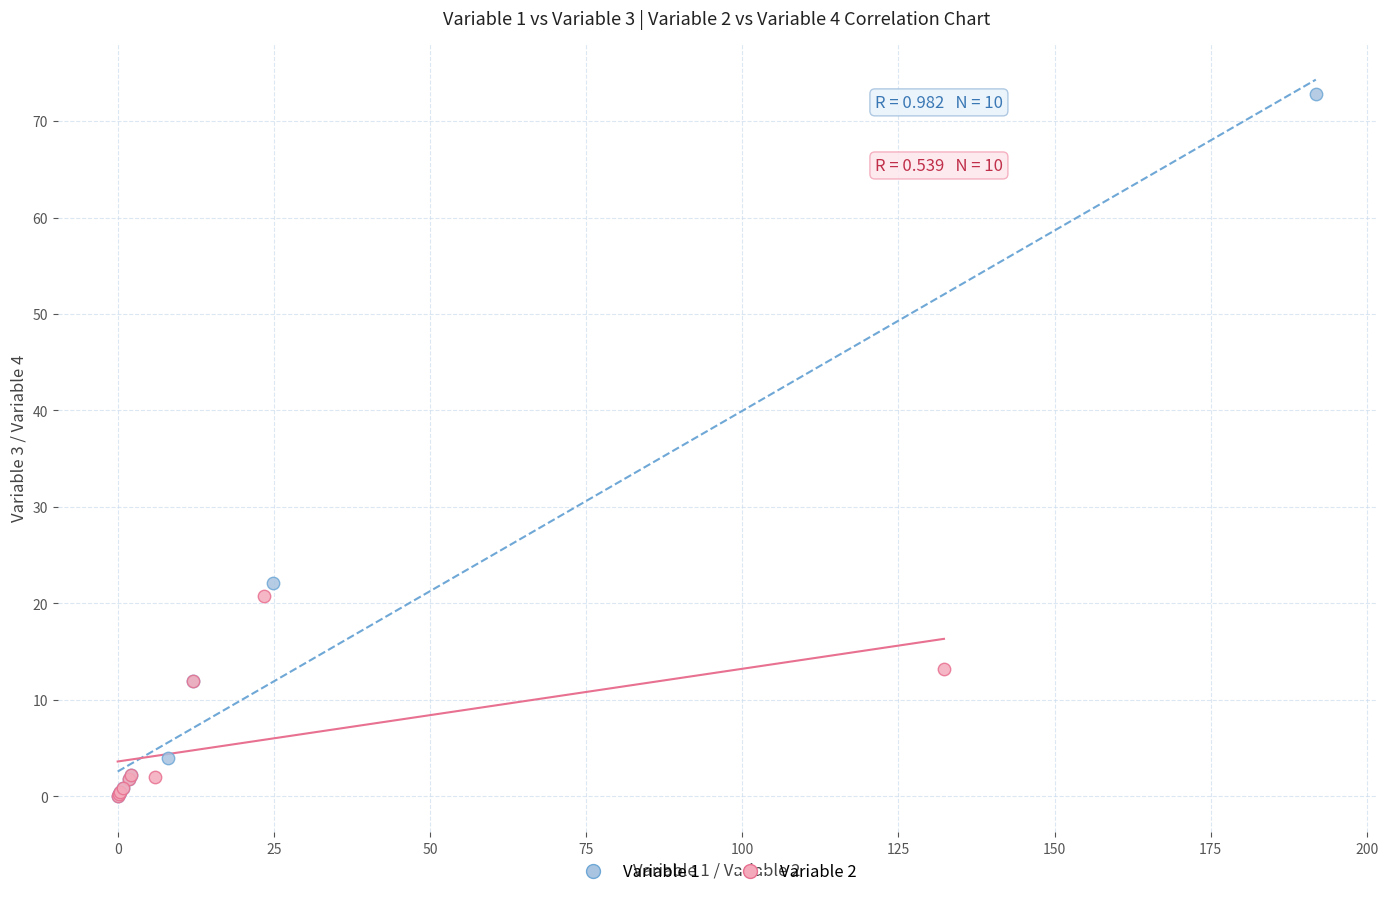

Which series has the largest Y range (max minus min)?

Variable 1